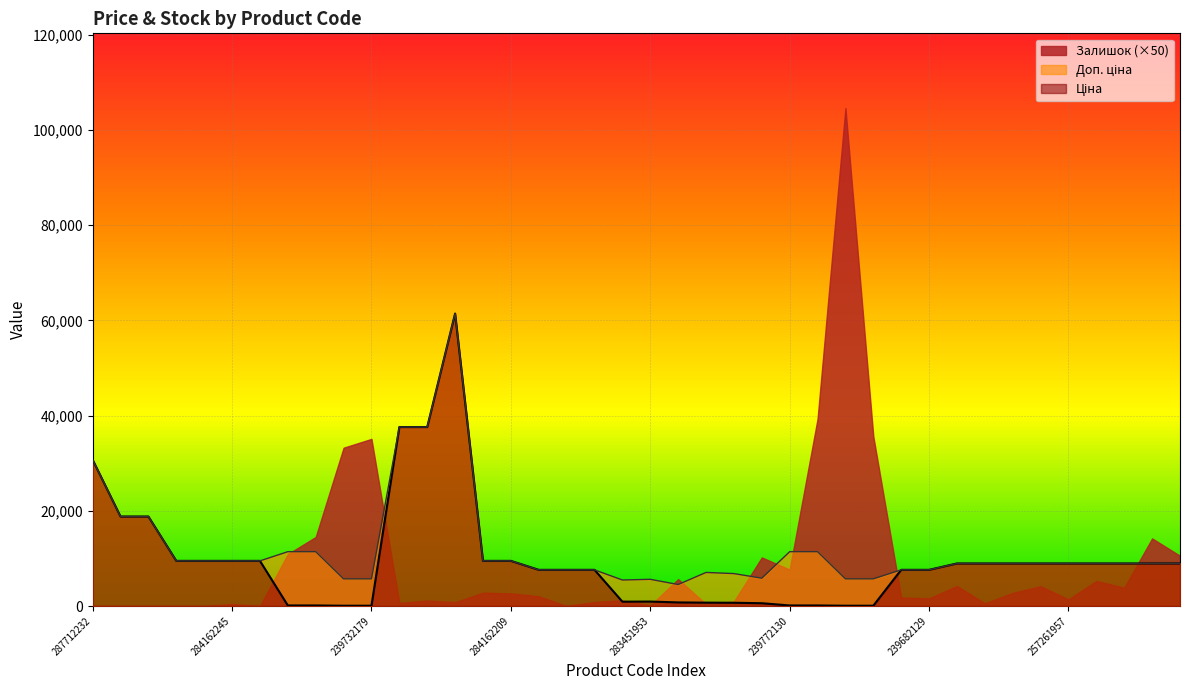

What is the difference between the highest and lowest values at 283451953?

5507.2